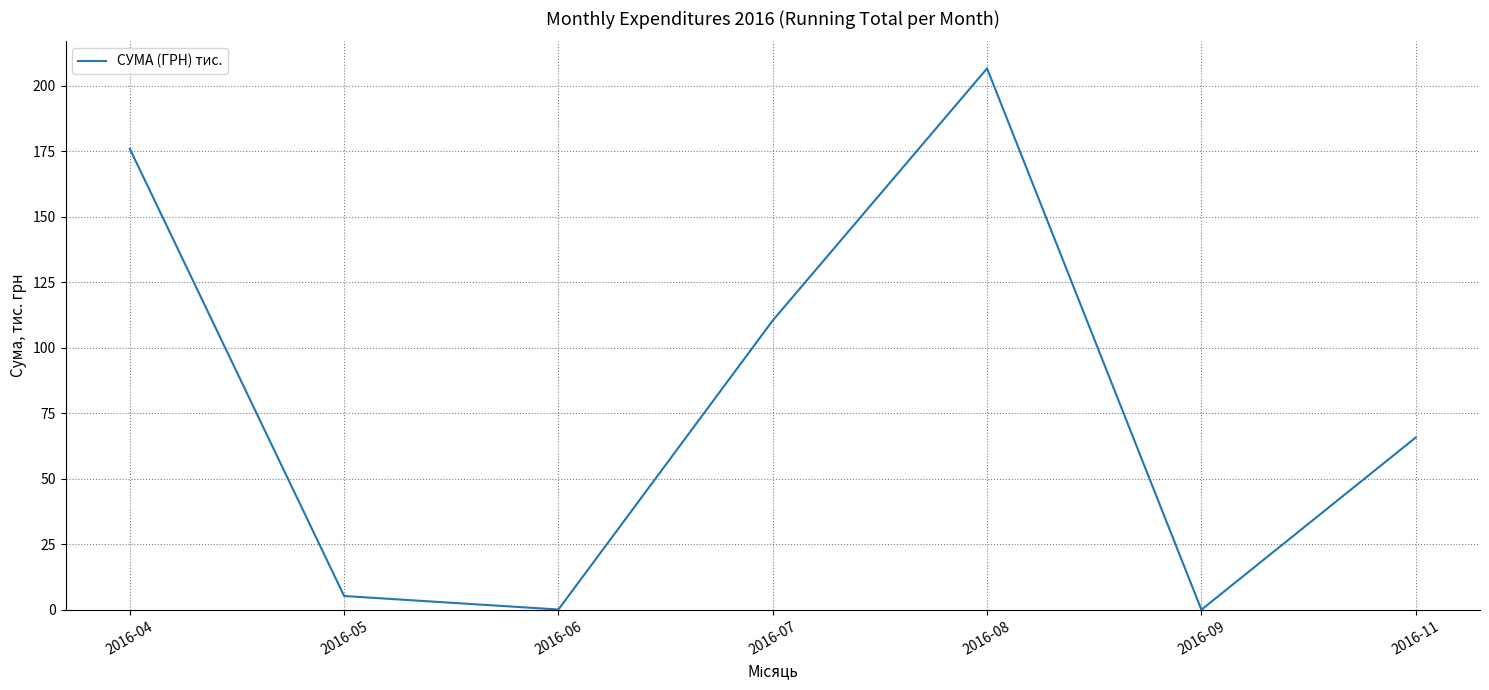

Where does the data first go above 65?

2016-04